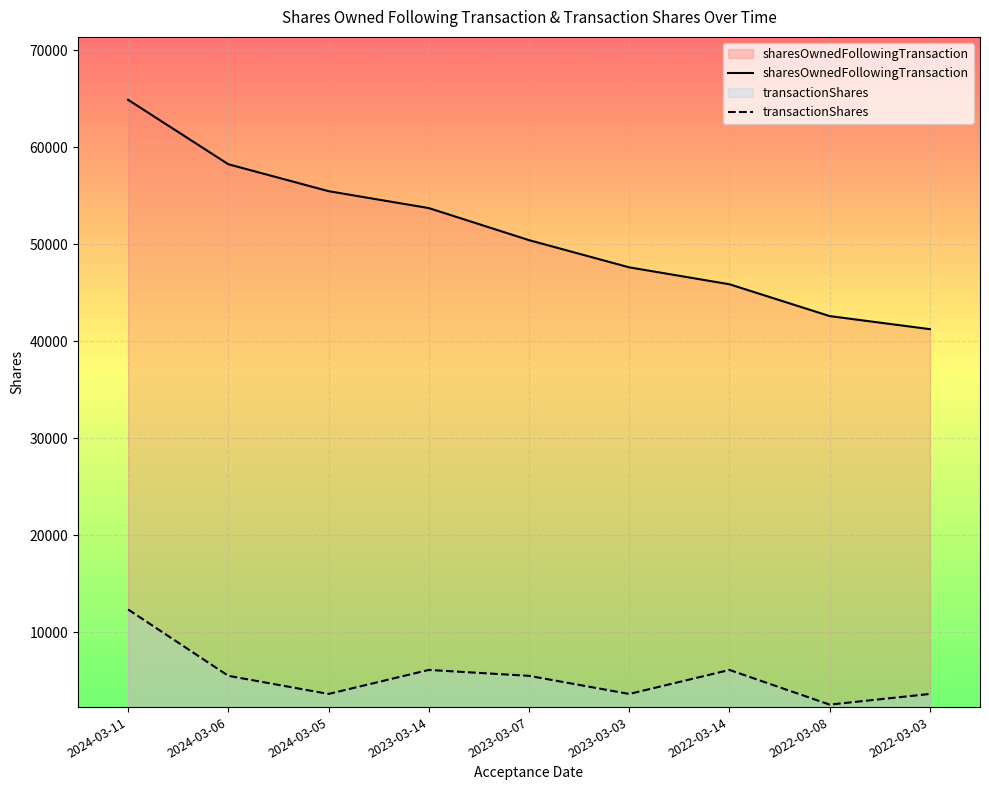

Is the value of sharesOwnedFollowingTransaction at 2024-03-05 greater than the value of transactionShares at 2024-03-11?

Yes